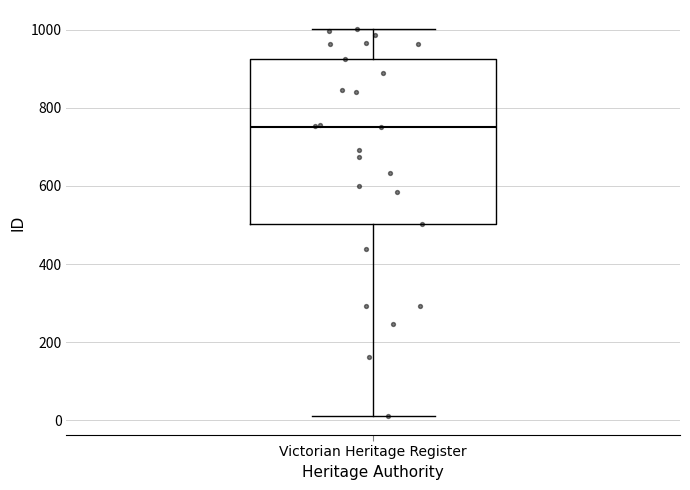

Transcribe this box plot: give where the median line is, the range the box spans, and where the two whiskers end, as read against the y-axis. The values are not printed on the chart, so give them approximately, as read against the axis.

median 760, box 500 to 920, whiskers 20 to 1000